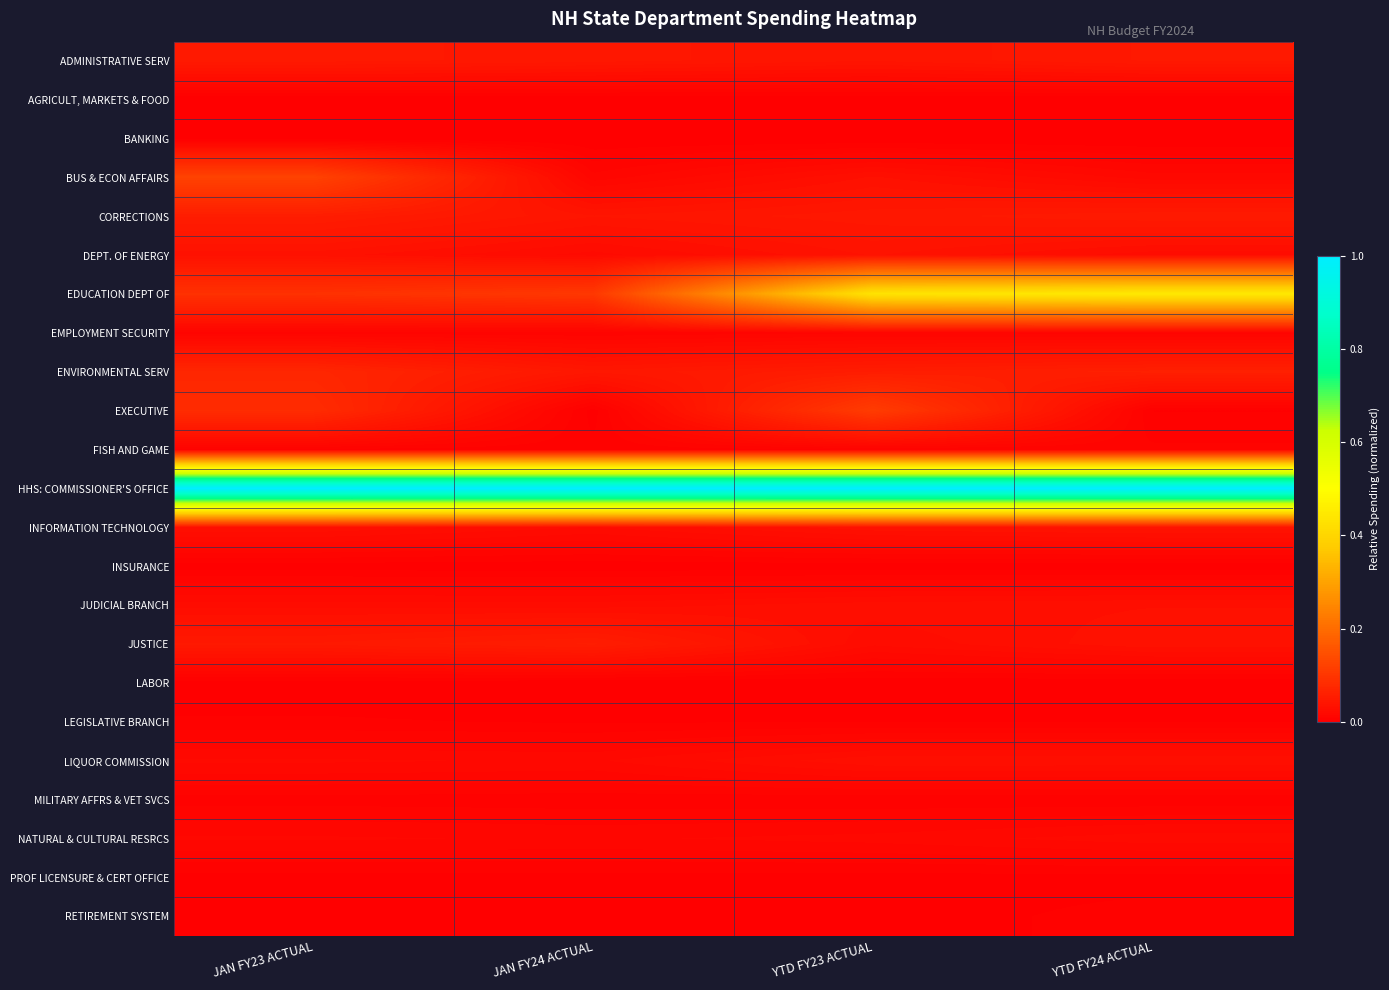

Between JAN FY24 ACTUAL and YTD FY24 ACTUAL, which series saw the biggest shift?

EDUCATION DEPT OF